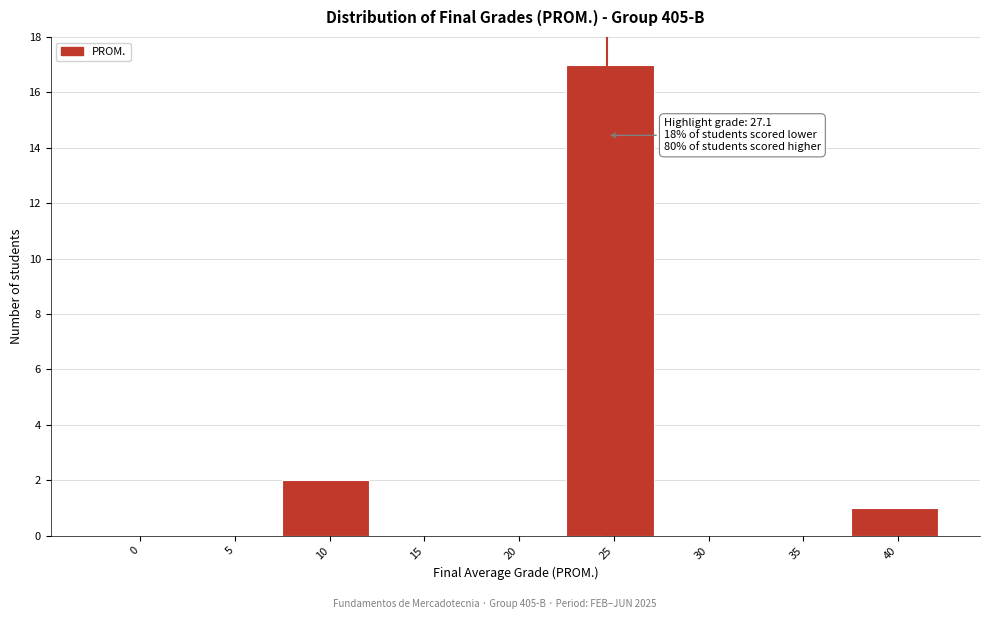

Reading left to right, extract all data points from this chart.

0=0	5=0	10=2	15=0	20=0	25=17	30=0	35=0	40=1